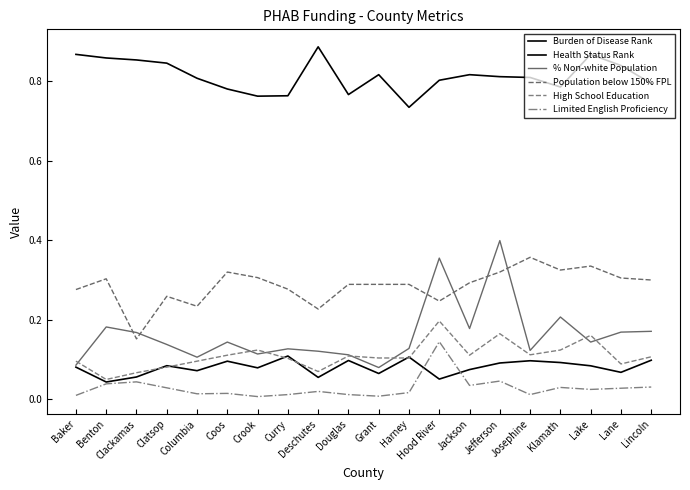

What is the difference between the highest and lowest values at Clatsop?

0.8